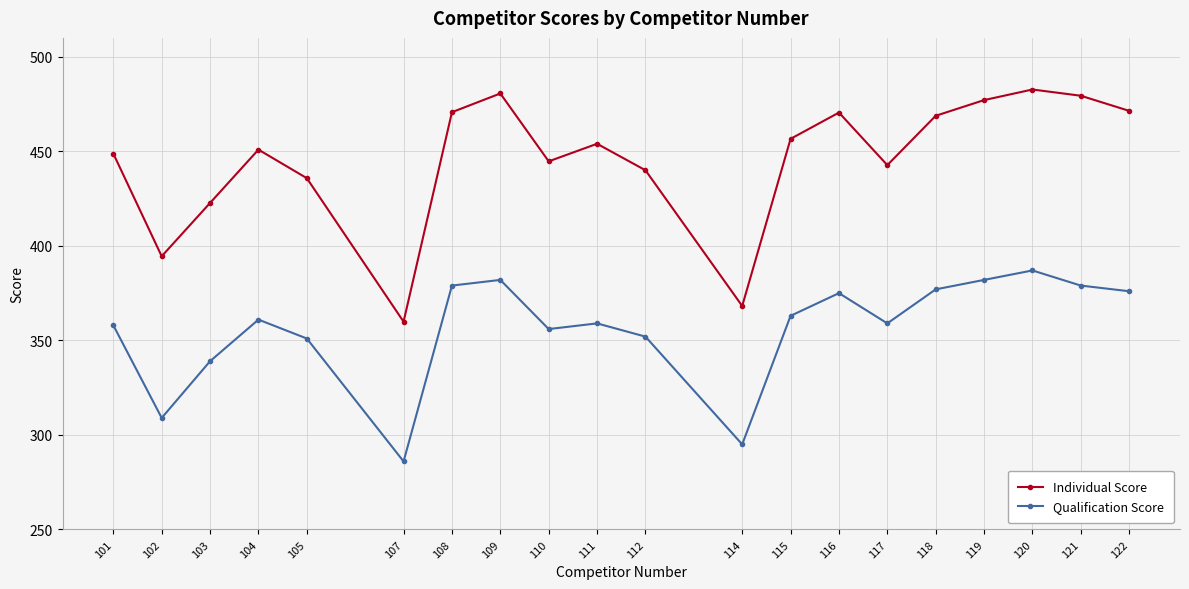

What is the value of the Individual Score point at the 5th from the left?

435.8